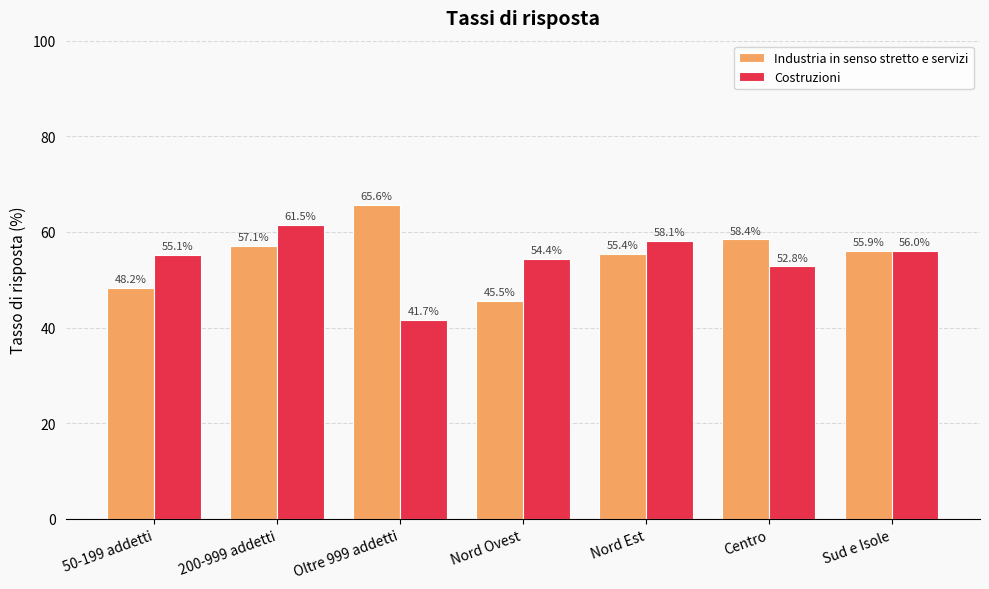

What is the highest value of the Industria in senso stretto e servizi series?

65.6